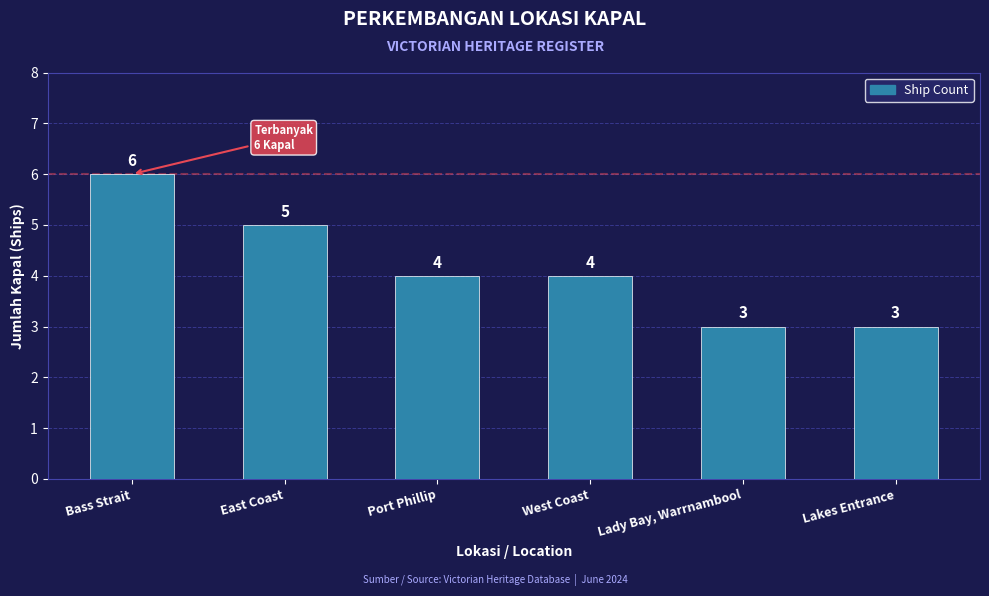

What is the average value?

4